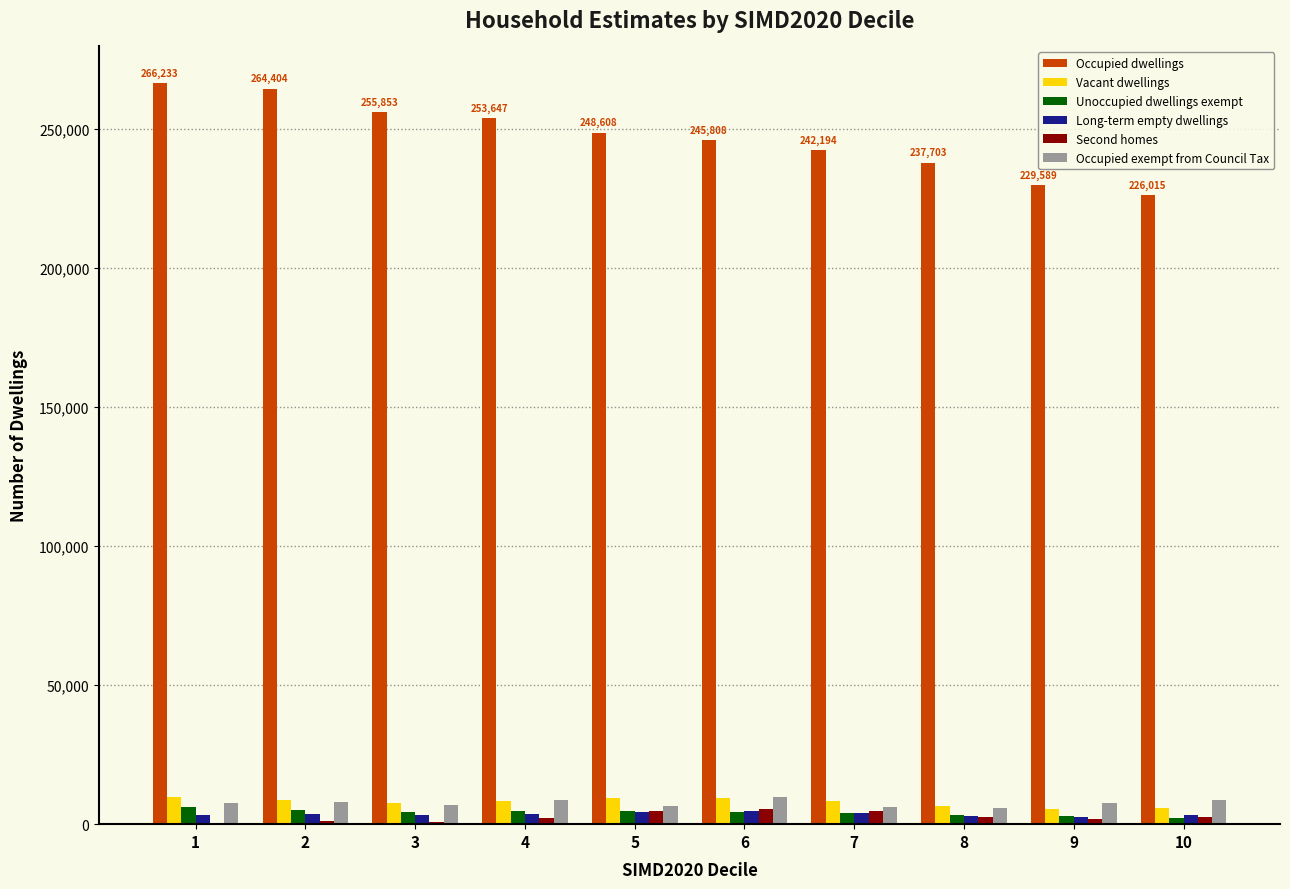

What is the sum of all Vacant dwellings values?

79029